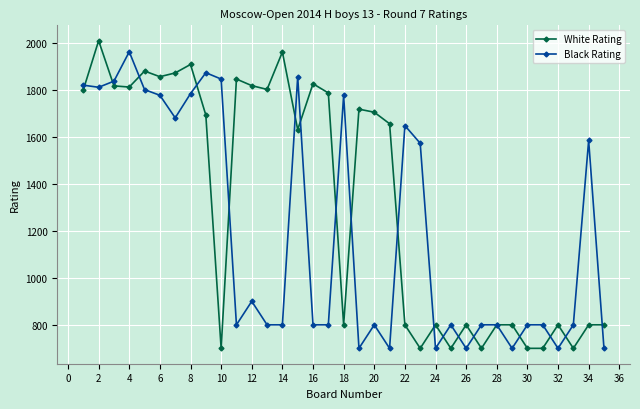

Which series has the largest total across all categories?

White Rating